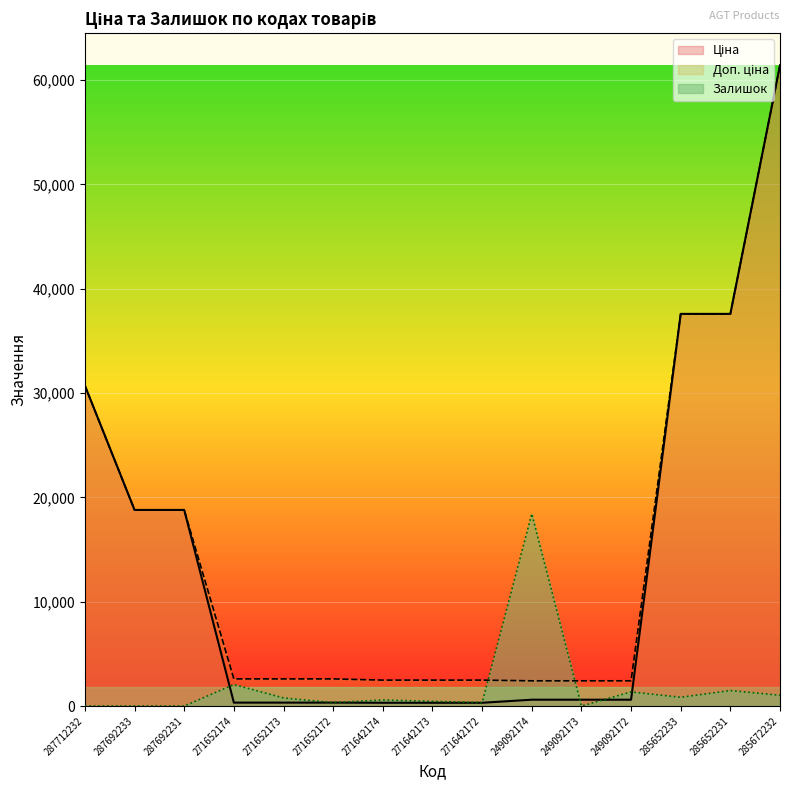

In Залишок, how many points are higher than both neighbors (excluding endpoints)?

5